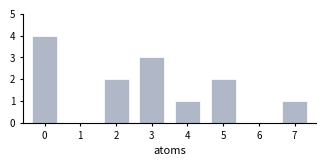

Reading left to right, list all the values displayed in this chart.

0=4	1=0	2=2	3=3	4=1	5=2	6=0	7=1